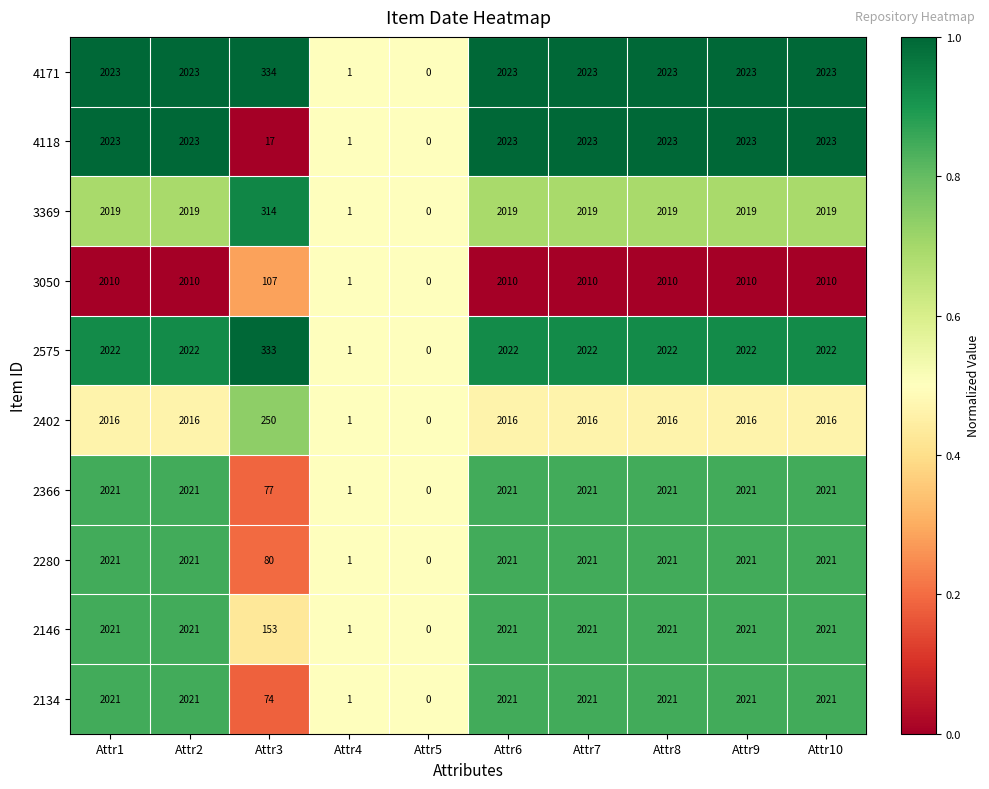

What is the difference between the 2146 values at Attr5 and Attr7?

2021